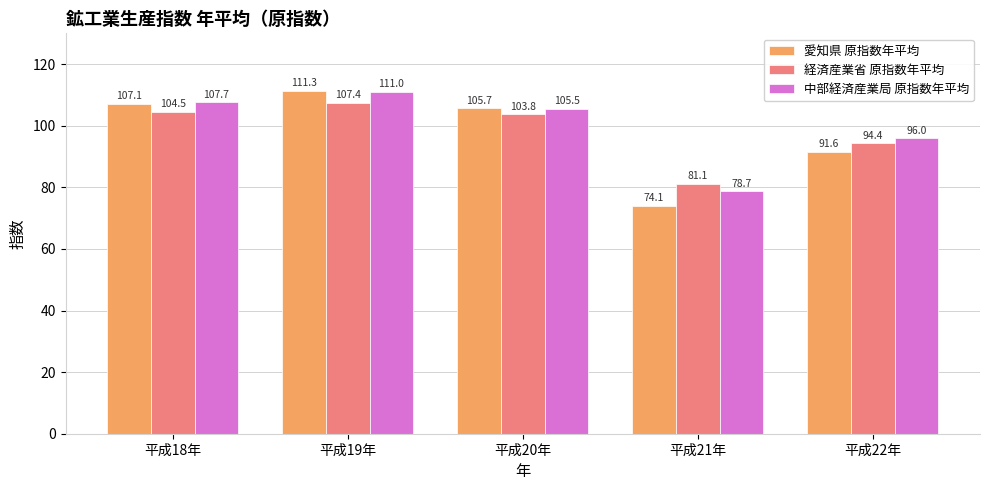

The value of 経済産業省 原指数年平均 at 平成21年 is 32.4. True or false?

False